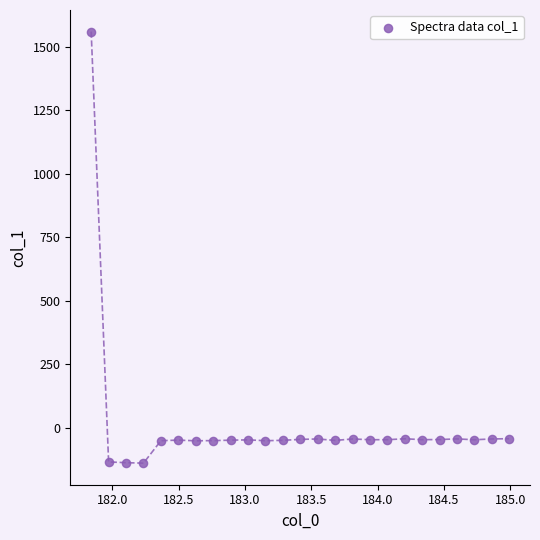

What is the range of Y values (max minus min)?

1700.4